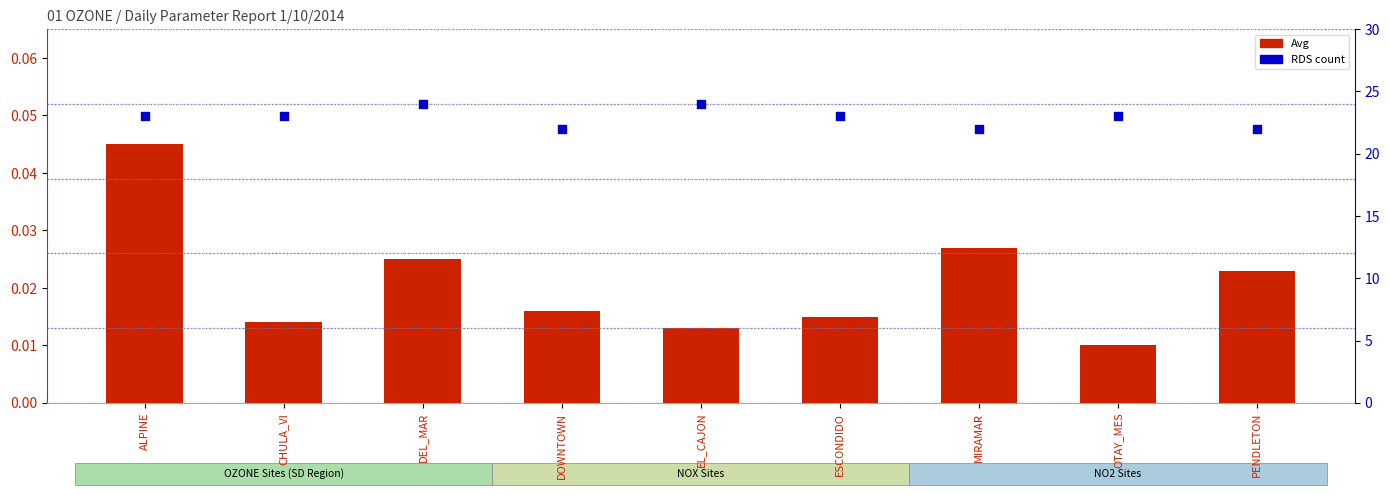

Which series has the largest total across all categories?

RDS